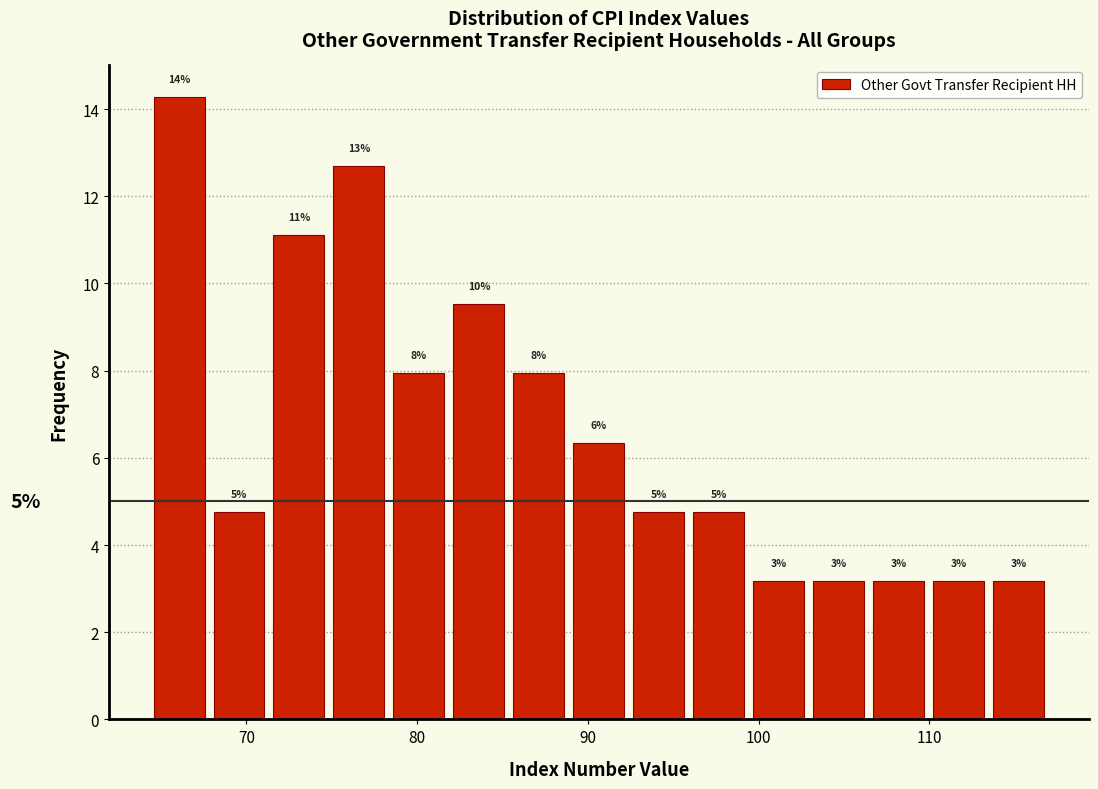

Read against the x-axis, roughly where is the centre of the tallest bar?

66